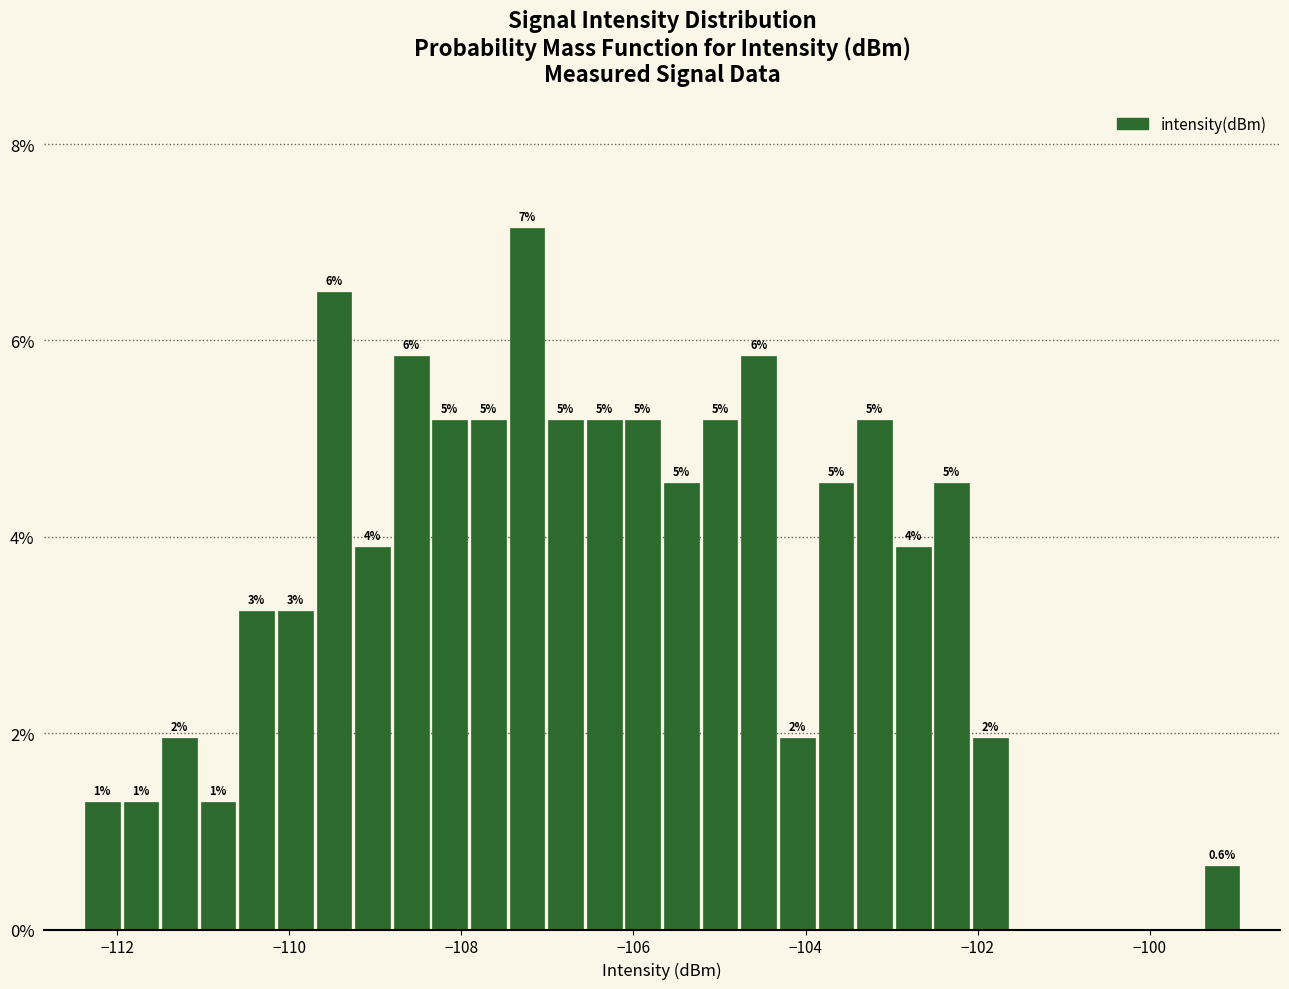

Around what value on the x-axis is the tallest bar? Give the approximate position of its centre, as read against the axis.

-107.2